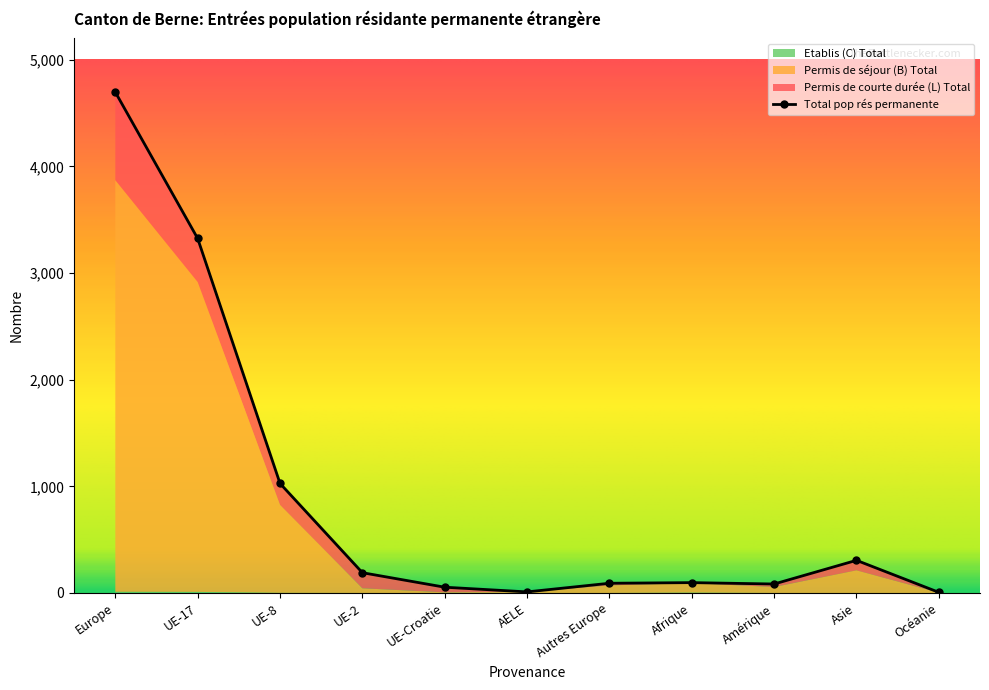

Rank the series at Asie from lowest to highest value.

Etablis (C) Total, Permis de courte durée (L) Total, Permis de séjour (B) Total, Total pop rés permanente